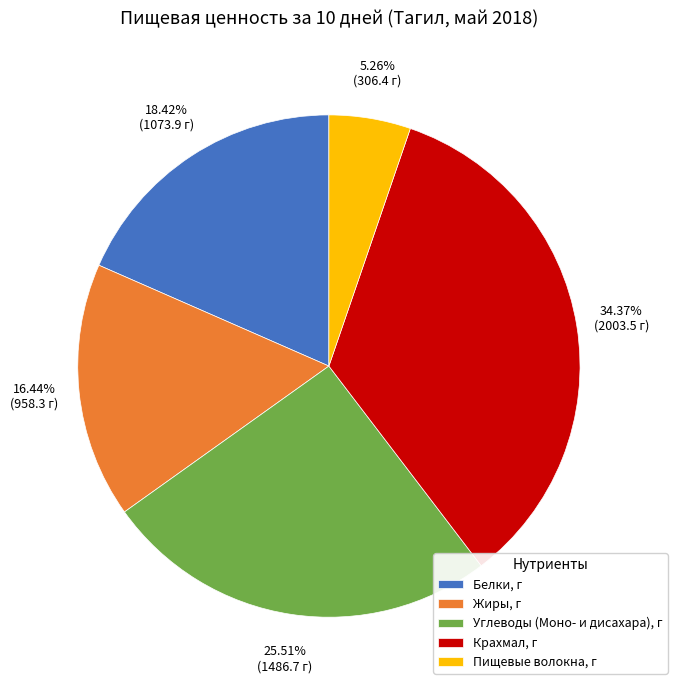

Does Белки, г account for over 50% of the chart?

No